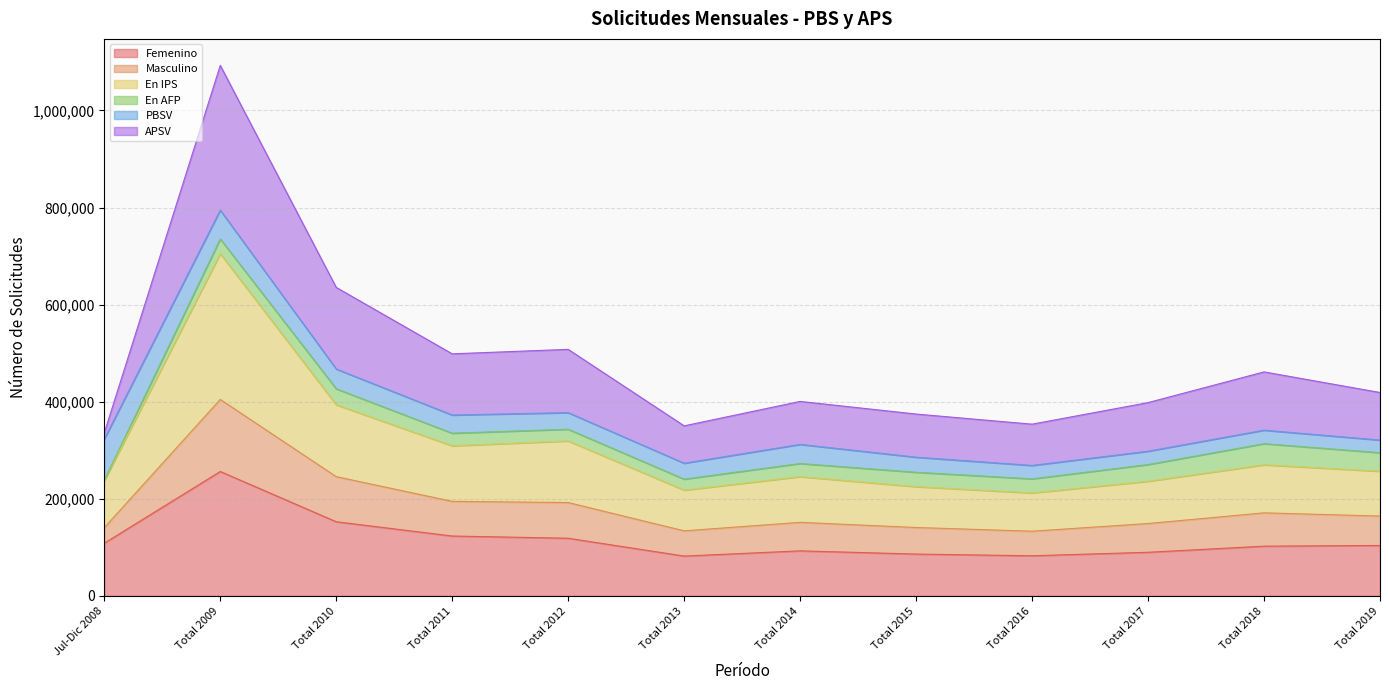

True or false: Masculino and Femenino intersect in this chart.

False